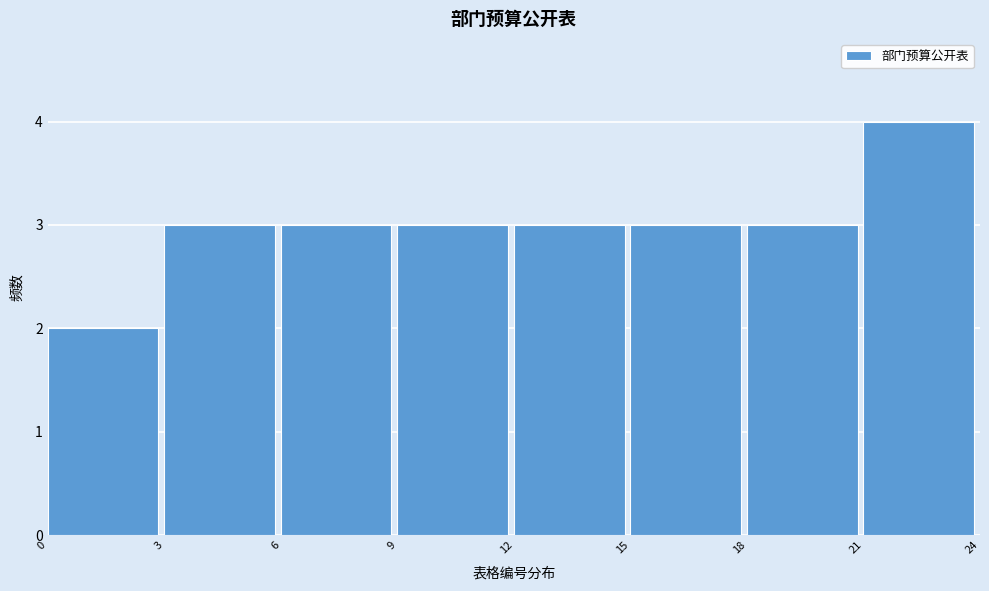

Over which range of the x-axis is the bar tallest?

21 to 24